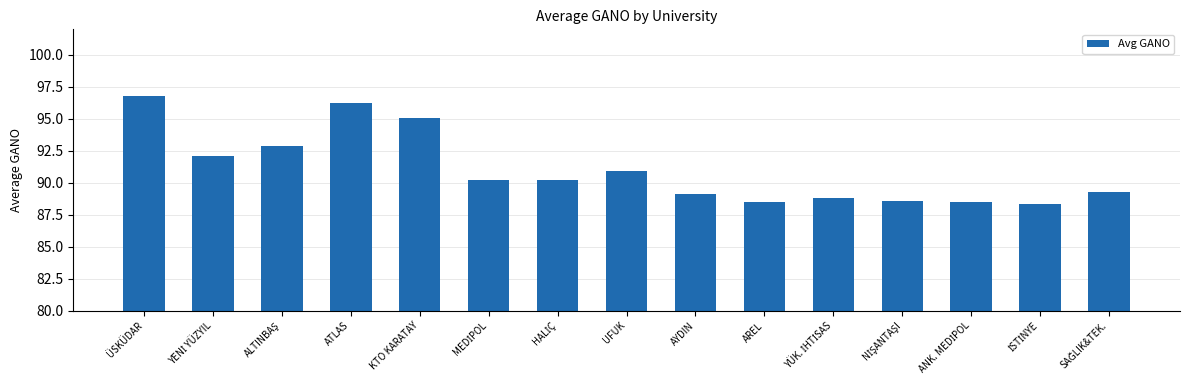

What is the smallest value displayed?

88.3